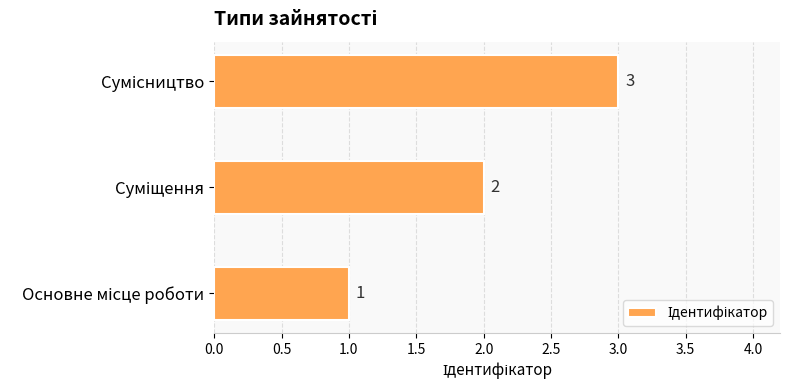

What is the greatest value displayed?

3